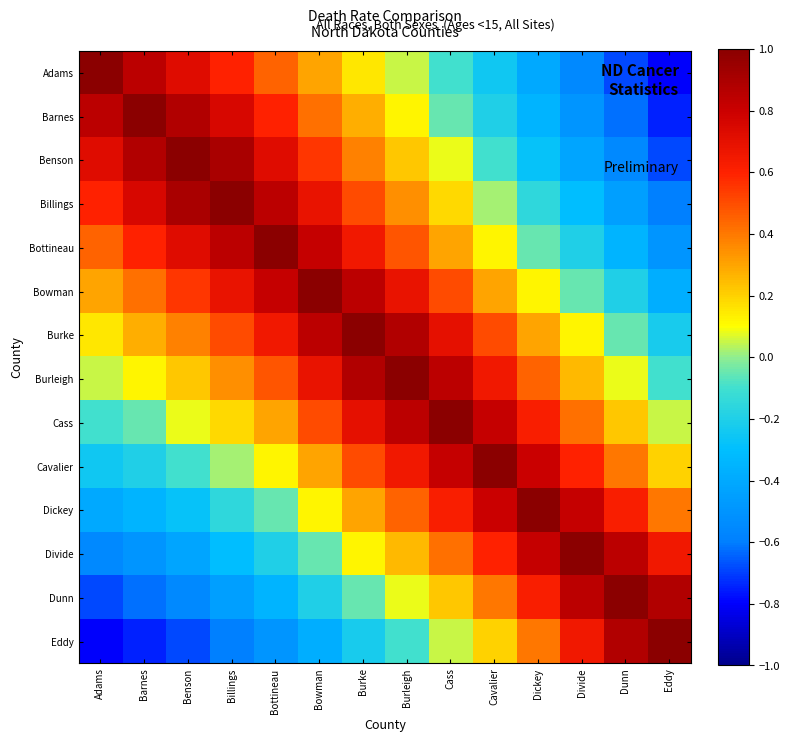

At which category is the sum across all series the highest?

Burke